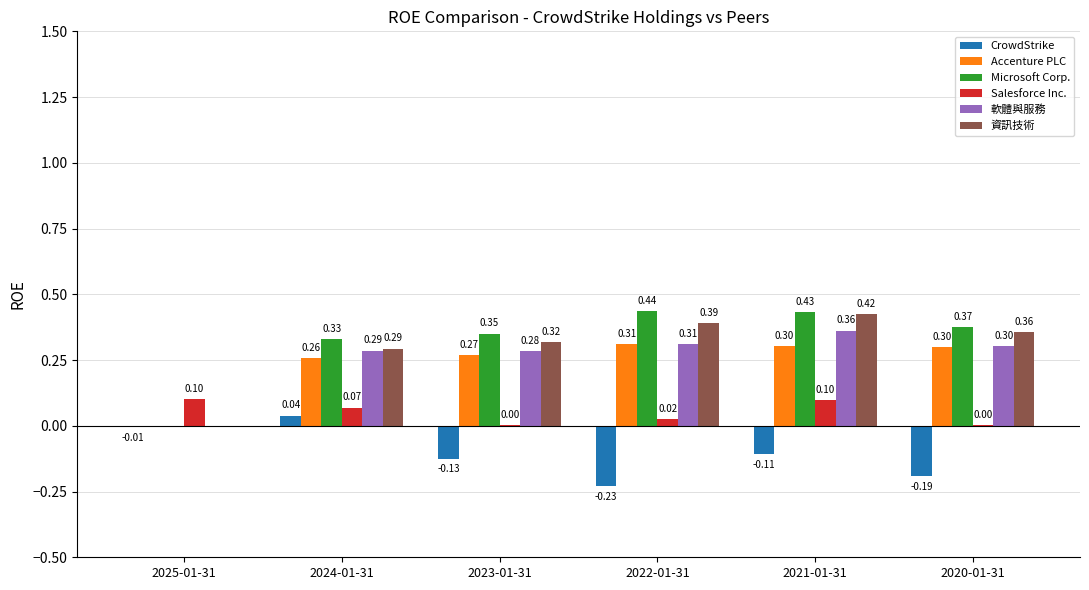

Which series changed the most between 2024-01-31 and 2023-01-31?

CrowdStrike